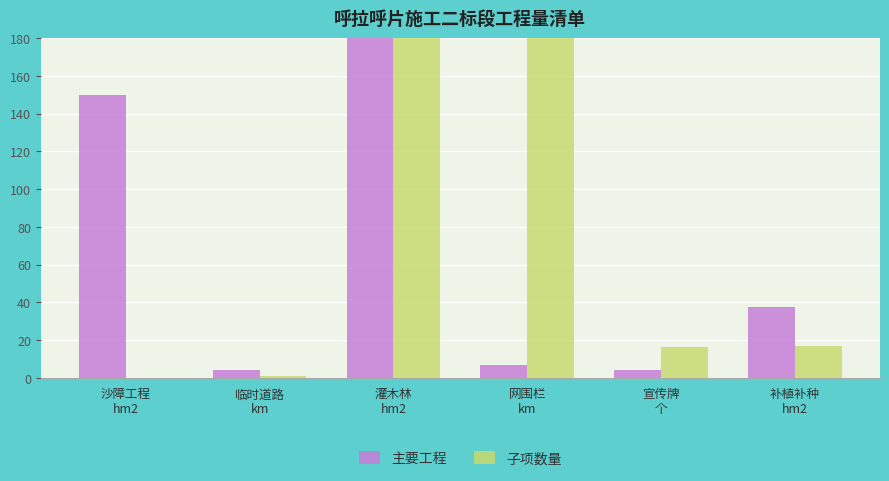

Which label corresponds to the smallest value in the chart?

沙障工程
hm2